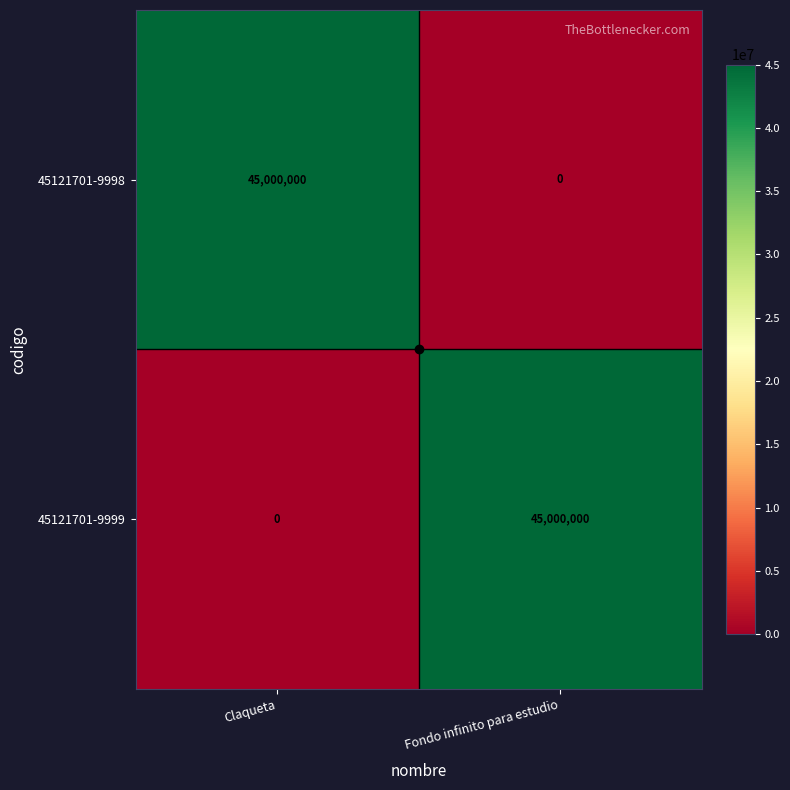

The value of 45121701-9999 at Fondo infinito para estudio is 16996720. True or false?

False